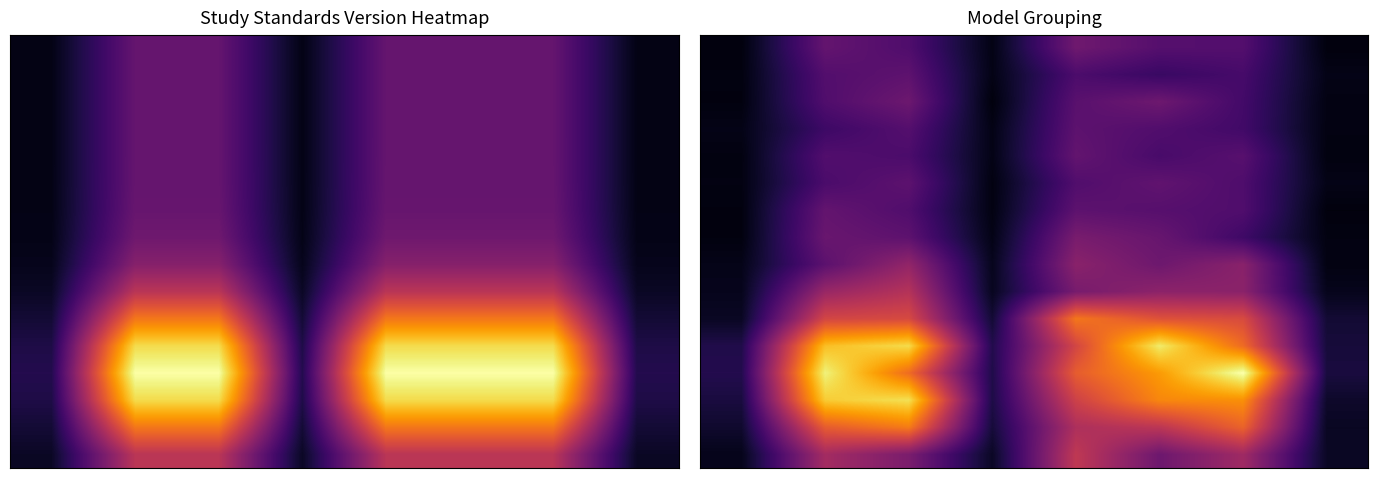

What is the total value across all series at 7?

4.4